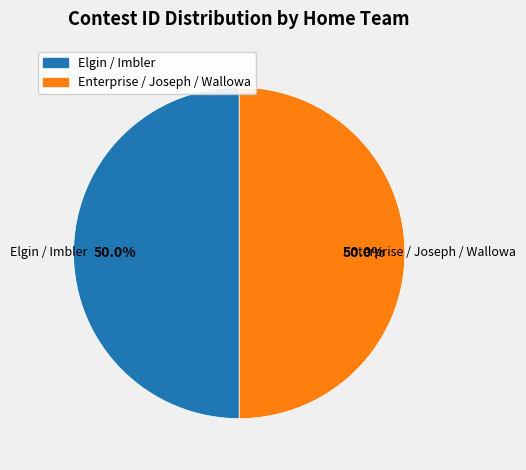

What portion of the pie excludes Elgin / Imbler?

50.0%